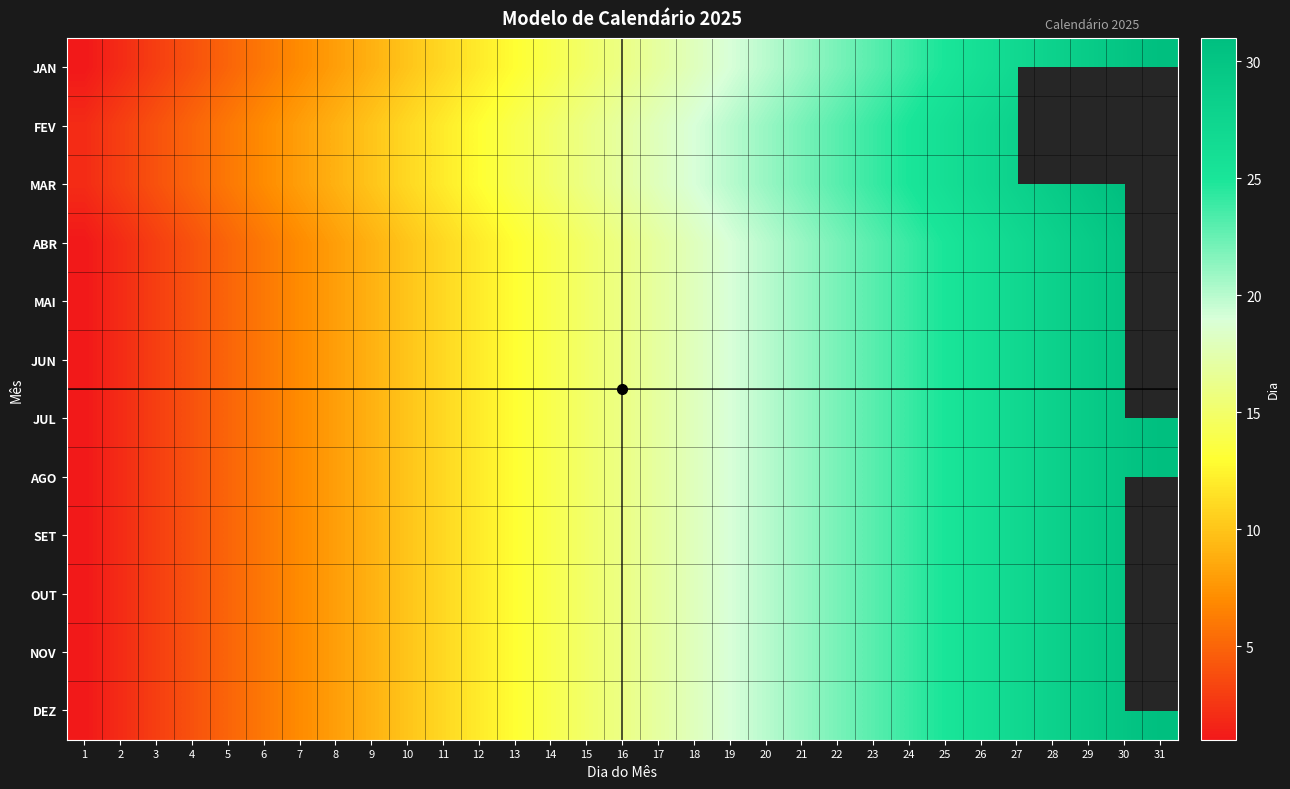

Reading right to left, what are all the values shown in this chart?

JAN: 31=31	30=30	29=29	28=28	27=27	26=26	25=25	24=24	23=23	22=22	21=21	20=20	19=19	18=18	17=17	16=16	15=15	14=14	13=13	12=12	11=11	10=10	9=9	8=8	7=7	6=6	5=5	4=4	3=3	2=2	1=1
FEV: 31=0	30=0	29=0	28=0	27=28	26=27	25=26	24=25	23=24	22=23	21=22	20=21	19=20	18=19	17=18	16=17	15=16	14=15	13=14	12=13	11=12	10=11	9=10	8=9	7=8	6=7	5=6	4=5	3=4	2=3	1=2
MAR: 31=1	30=31	29=30	28=29	27=28	26=27	25=26	24=25	23=24	22=23	21=22	20=21	19=20	18=19	17=18	16=17	15=16	14=15	13=14	12=13	11=12	10=11	9=10	8=9	7=8	6=7	5=6	4=5	3=4	2=3	1=2
ABR: 31=0	30=30	29=29	28=28	27=27	26=26	25=25	24=24	23=23	22=22	21=21	20=20	19=19	18=18	17=17	16=16	15=15	14=14	13=13	12=12	11=11	10=10	9=9	8=8	7=7	6=6	5=5	4=4	3=3	2=2	1=1
MAI: 31=31	30=30	29=29	28=28	27=27	26=26	25=25	24=24	23=23	22=22	21=21	20=20	19=19	18=18	17=17	16=16	15=15	14=14	13=13	12=12	11=11	10=10	9=9	8=8	7=7	6=6	5=5	4=4	3=3	2=2	1=1
JUN: 31=0	30=30	29=29	28=28	27=27	26=26	25=25	24=24	23=23	22=22	21=21	20=20	19=19	18=18	17=17	16=16	15=15	14=14	13=13	12=12	11=11	10=10	9=9	8=8	7=7	6=6	5=5	4=4	3=3	2=2	1=1
JUL: 31=31	30=30	29=29	28=28	27=27	26=26	25=25	24=24	23=23	22=22	21=21	20=20	19=19	18=18	17=17	16=16	15=15	14=14	13=13	12=12	11=11	10=10	9=9	8=8	7=7	6=6	5=5	4=4	3=3	2=2	1=1
AGO: 31=31	30=30	29=29	28=28	27=27	26=26	25=25	24=24	23=23	22=22	21=21	20=20	19=19	18=18	17=17	16=16	15=15	14=14	13=13	12=12	11=11	10=10	9=9	8=8	7=7	6=6	5=5	4=4	3=3	2=2	1=1
SET: 31=0	30=30	29=29	28=28	27=27	26=26	25=25	24=24	23=23	22=22	21=21	20=20	19=19	18=18	17=17	16=16	15=15	14=14	13=13	12=12	11=11	10=10	9=9	8=8	7=7	6=6	5=5	4=4	3=3	2=2	1=1
OUT: 31=31	30=30	29=29	28=28	27=27	26=26	25=25	24=24	23=23	22=22	21=21	20=20	19=19	18=18	17=17	16=16	15=15	14=14	13=13	12=12	11=11	10=10	9=9	8=8	7=7	6=6	5=5	4=4	3=3	2=2	1=1
NOV: 31=0	30=30	29=29	28=28	27=27	26=26	25=25	24=24	23=23	22=22	21=21	20=20	19=19	18=18	17=17	16=16	15=15	14=14	13=13	12=12	11=11	10=10	9=9	8=8	7=7	6=6	5=5	4=4	3=3	2=2	1=1
DEZ: 31=31	30=30	29=29	28=28	27=27	26=26	25=25	24=24	23=23	22=22	21=21	20=20	19=19	18=18	17=17	16=16	15=15	14=14	13=13	12=12	11=11	10=10	9=9	8=8	7=7	6=6	5=5	4=4	3=3	2=2	1=1